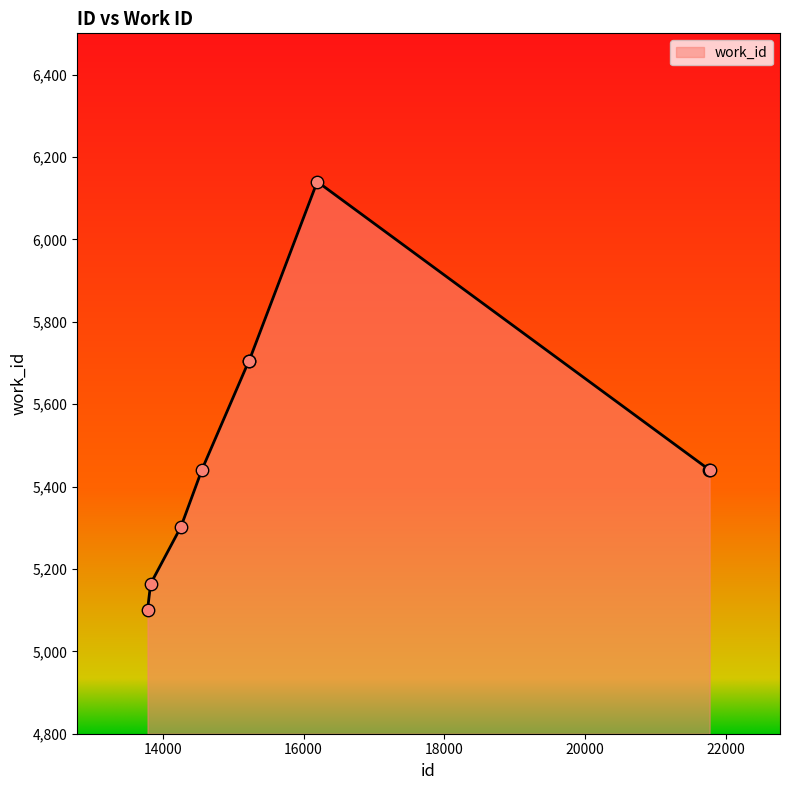

What is the smallest value displayed?

5101